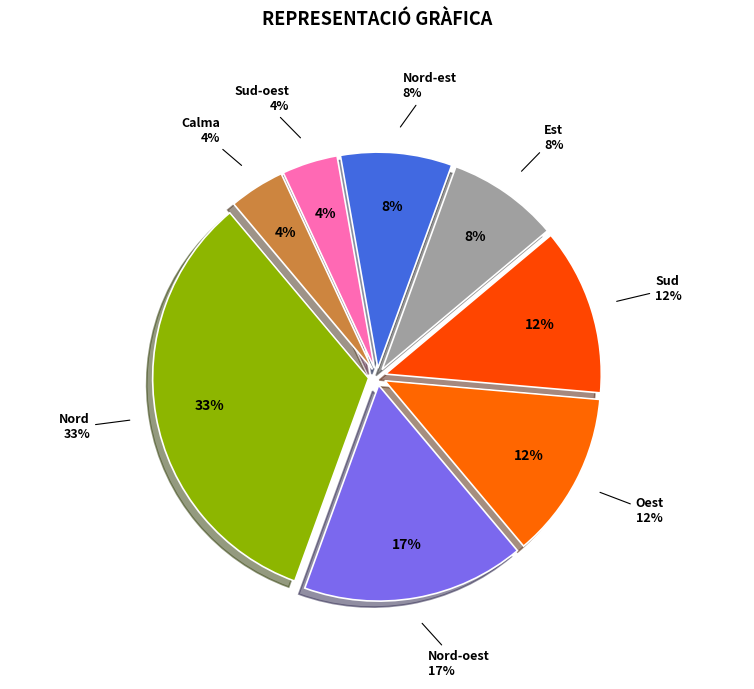

How many segments does this pie chart have?

8